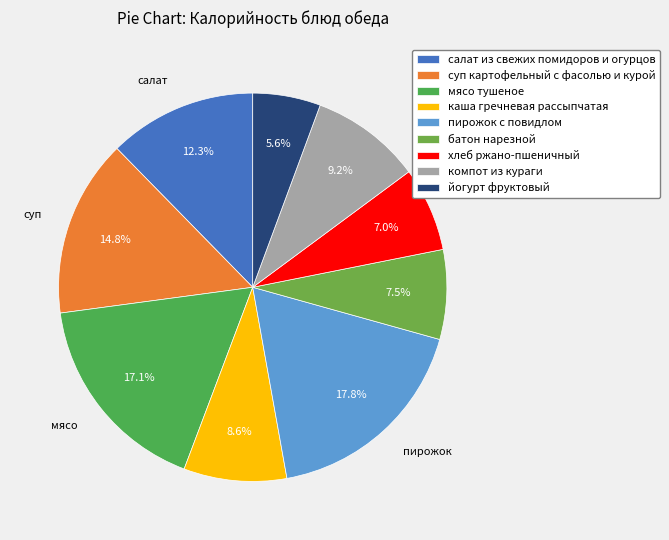

Does салат из свежих помидоров и огурцов represent more than half of the total?

No